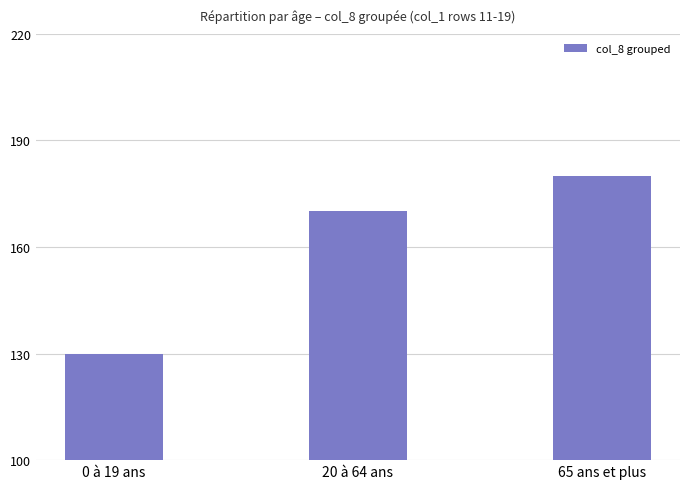

Where is the data nearest to the value 155?

20 à 64 ans